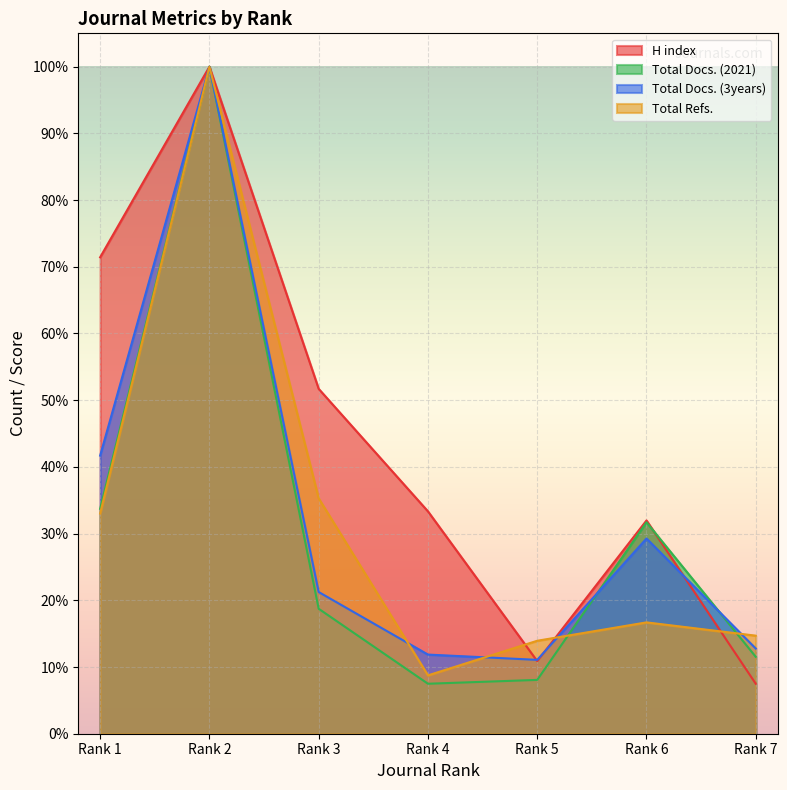

Is the value of Total Refs. at Rank 7 greater than the value of Total Docs. (3years) at Rank 6?

No